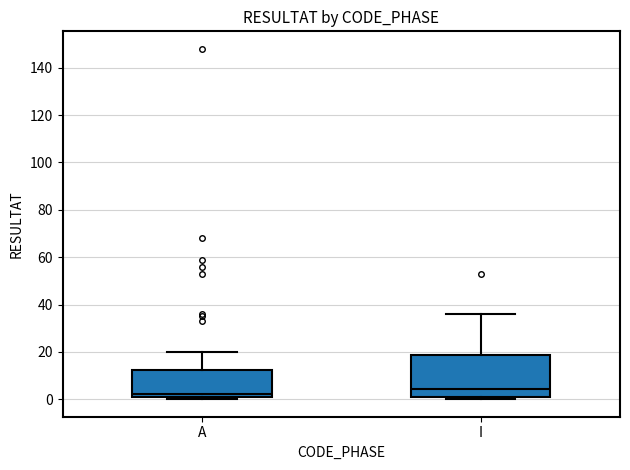

Where is the upper edge of the box for I on the y-axis? The values are not printed on the chart, so give them approximately, as read against the axis.

18